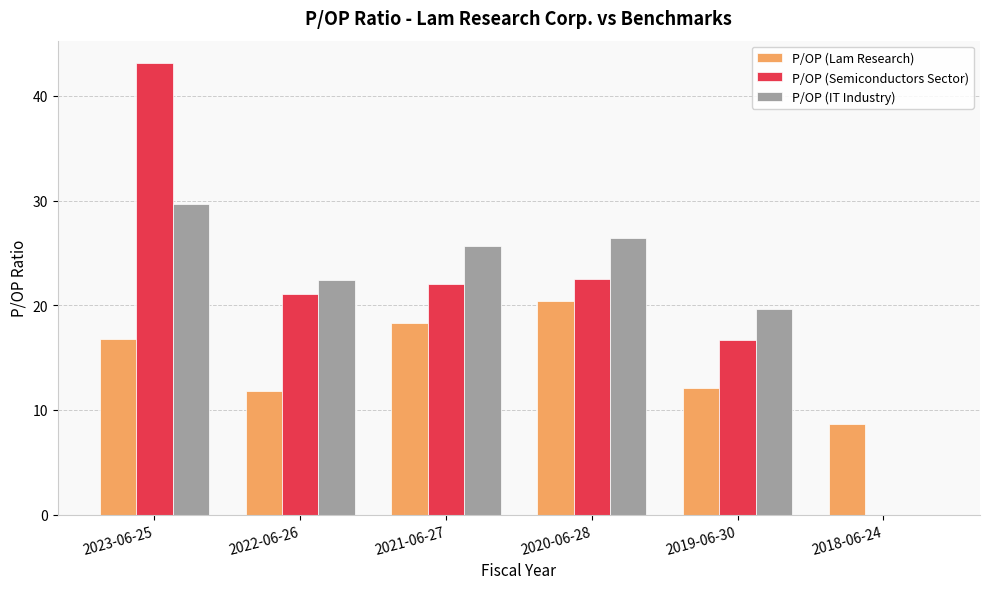

How many groups of bars are there?

6